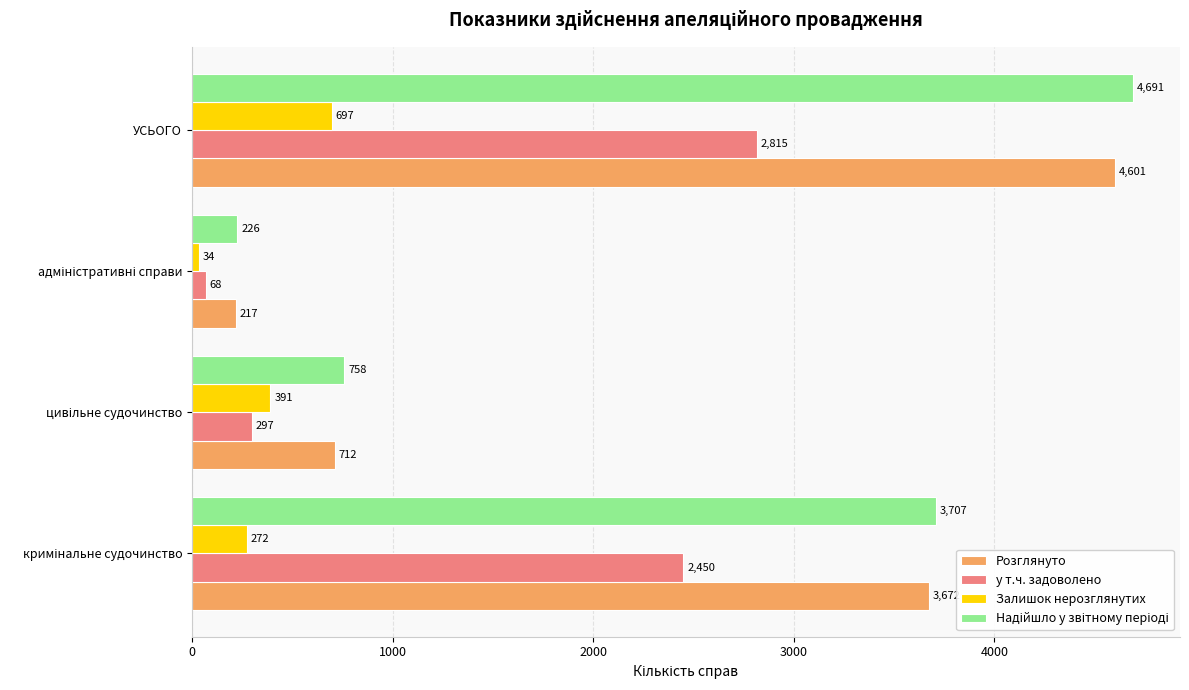

At which category does the chart reach its peak across all series?

УСЬОГО